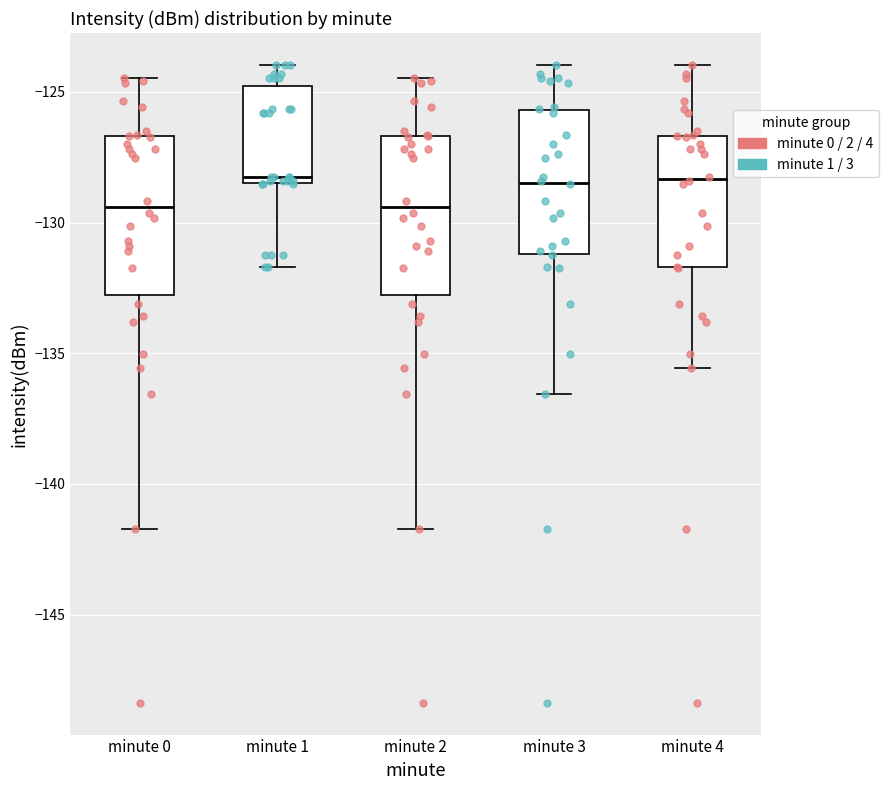

Reading left to right, transcribe this box plot: for each box, give where its median line is, the range the box spans, and where its two whiskers end, as read against the y-axis. The values are not printed on the chart, so give them approximately, as read against the axis.

minute 0: median -129.5, box -133.0 to -126.5, whiskers -141.5 to -124.5
minute 1: median -128.5 (just above the box's lower edge), box -128.5 to -125.0, whiskers -131.5 to -124.0
minute 2: median -129.5, box -133.0 to -126.5, whiskers -141.5 to -124.5
minute 3: median -128.5, box -131.0 to -125.5, whiskers -136.5 to -124.0
minute 4: median -128.5, box -131.5 to -126.5, whiskers -135.5 to -124.0